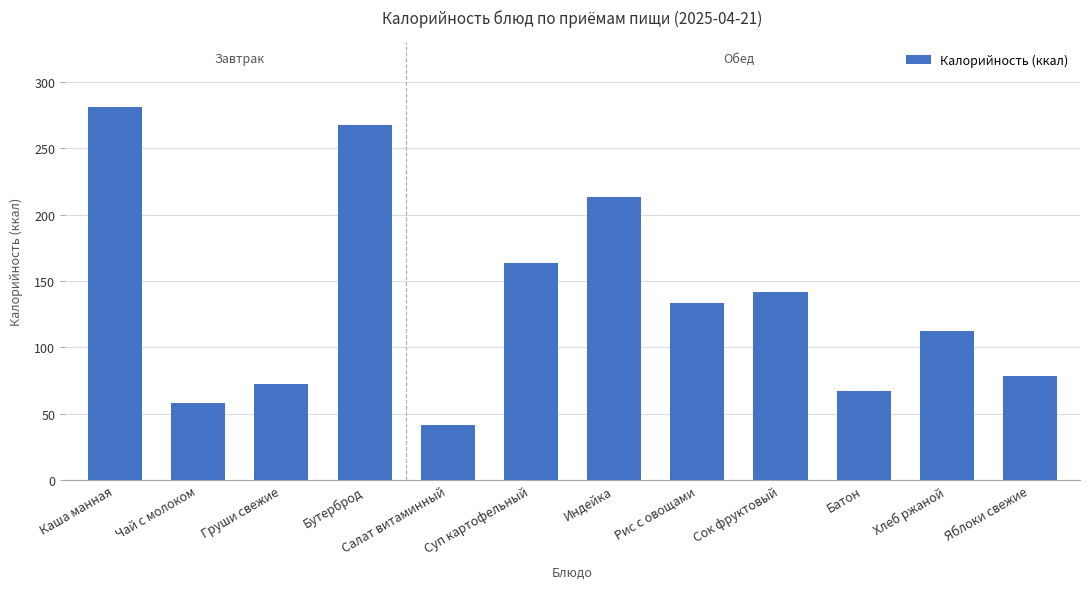

What position from the right is Хлеб ржаной?

2